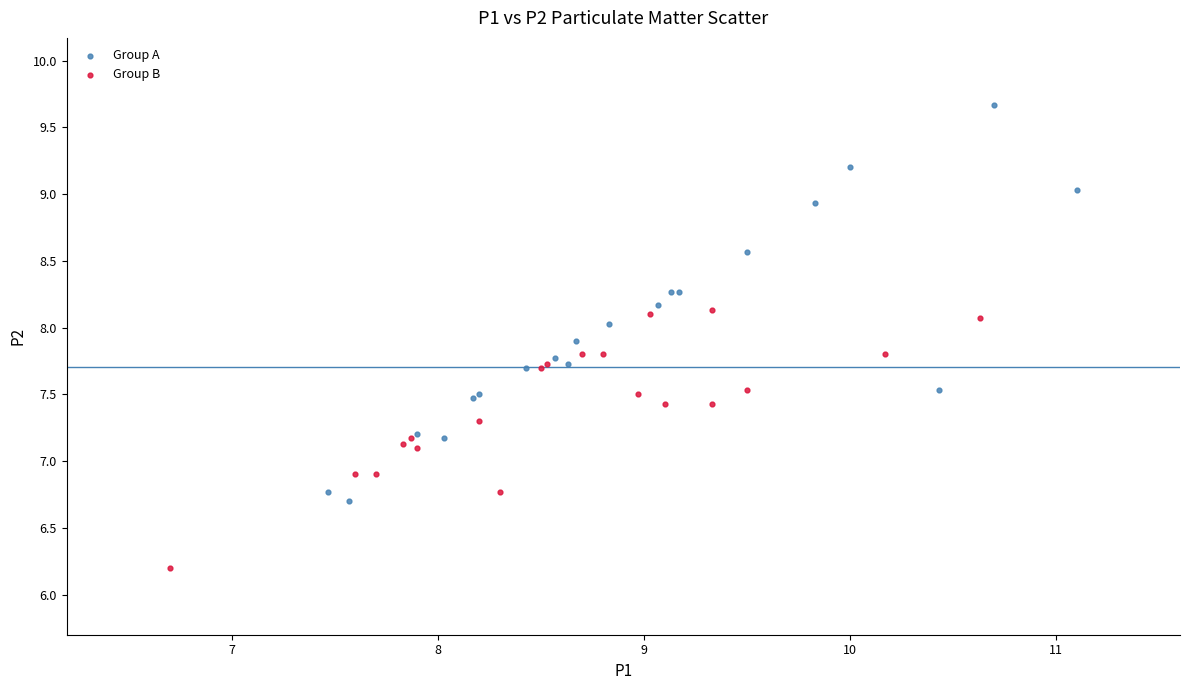

Which series reaches the minimum Y coordinate?

Group B